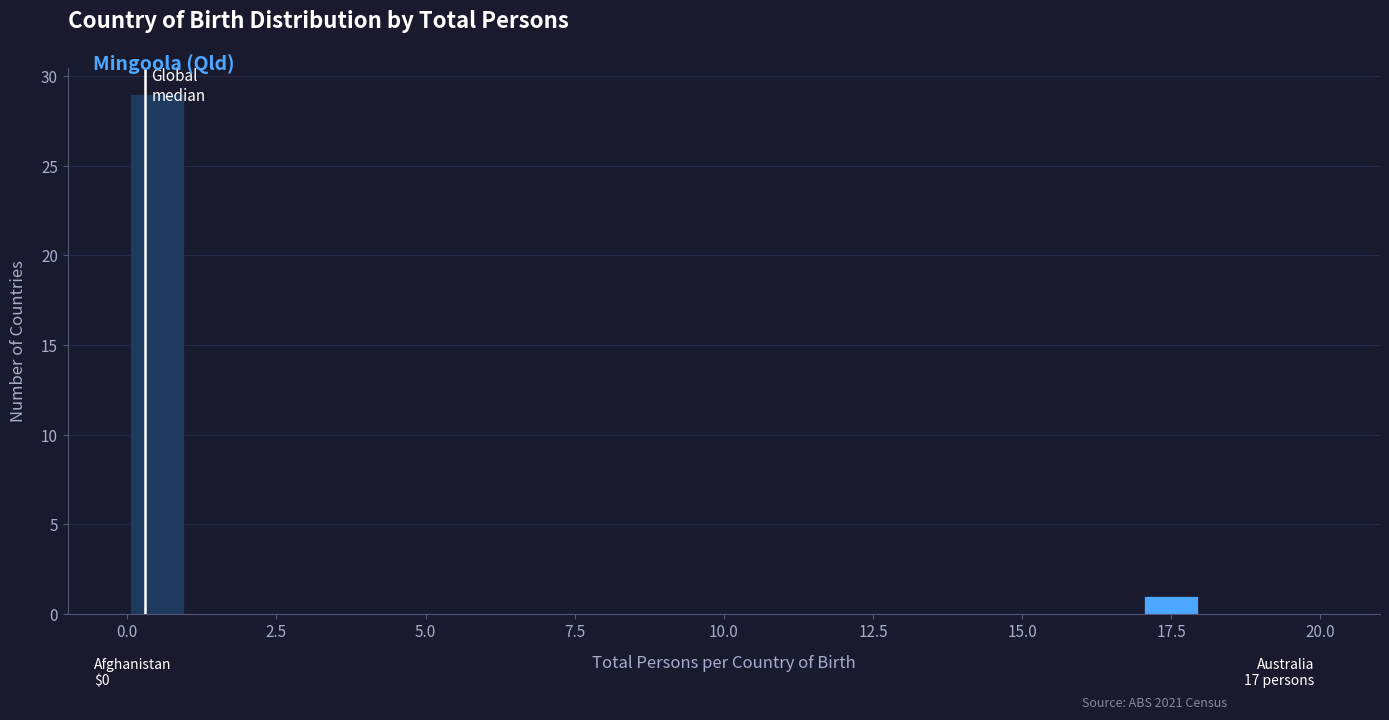

Around what value on the x-axis is the tallest bar? Give the approximate position of its centre, as read against the axis.

0.5